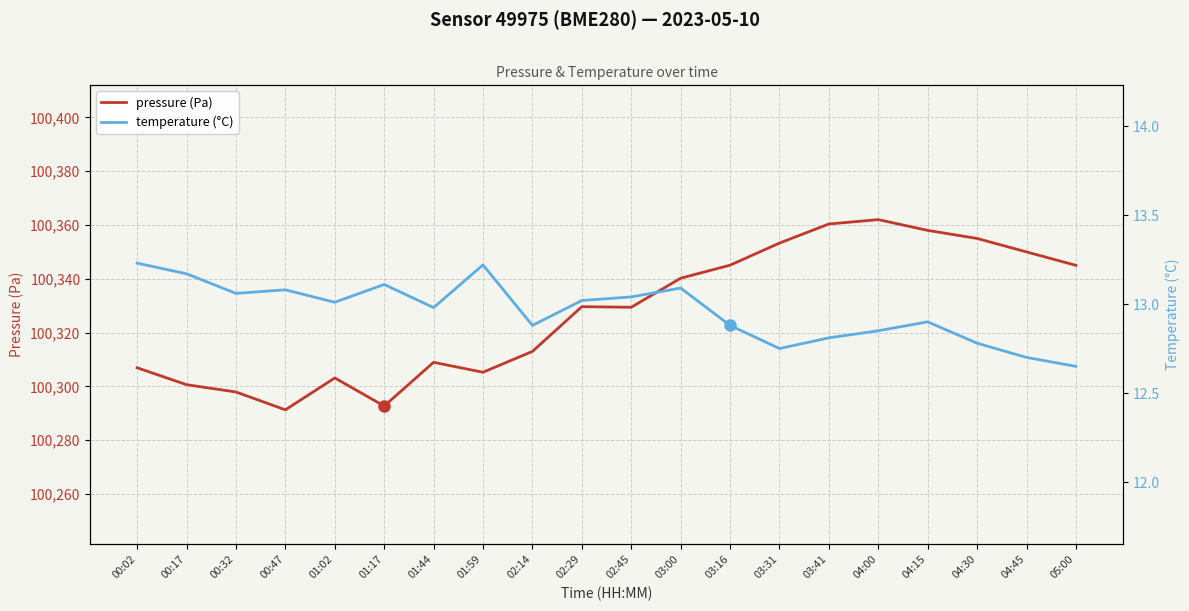

Which series changed the most between 01:59 and 03:31?

pressure (Pa)